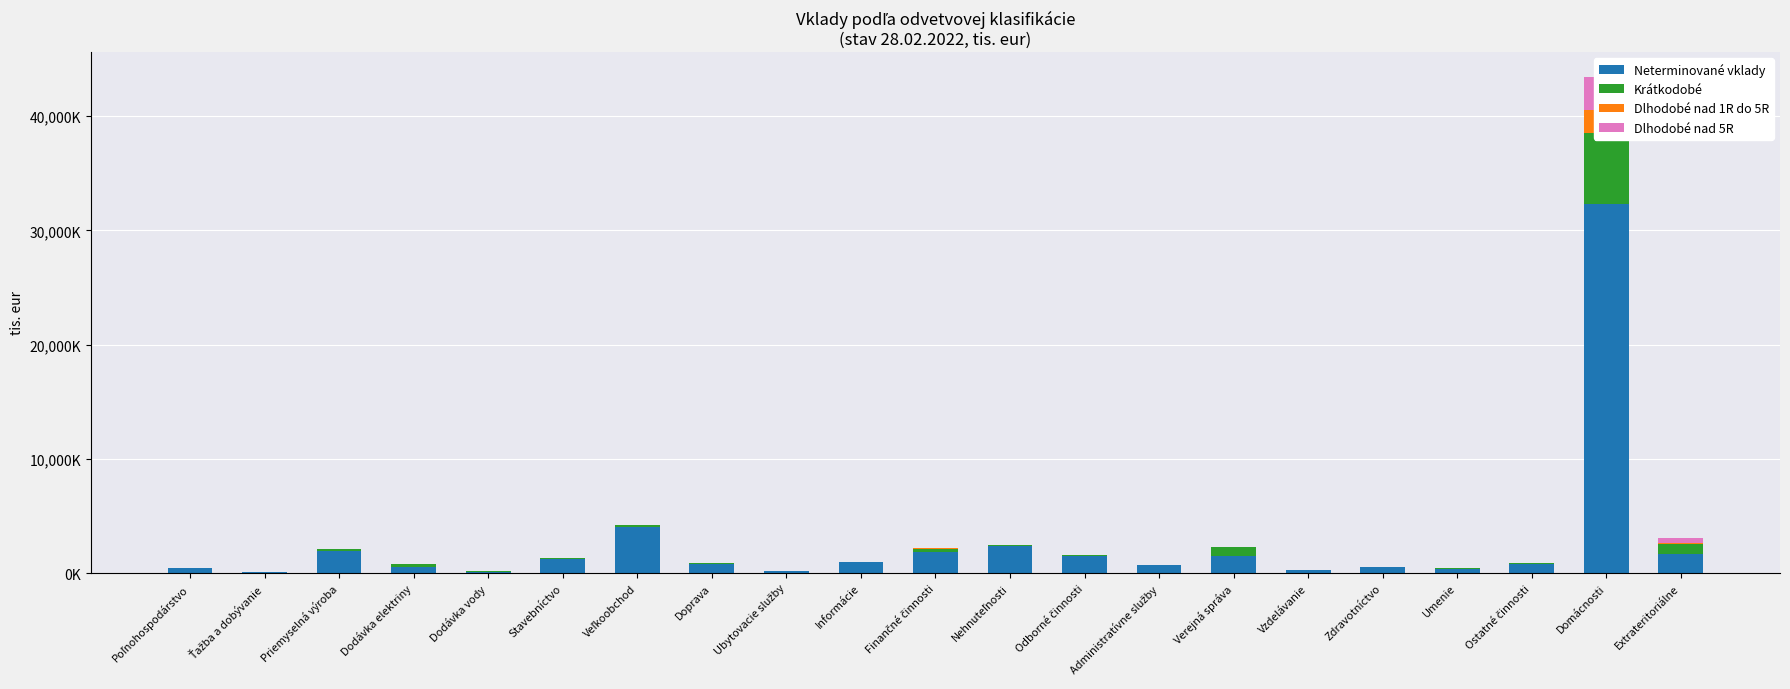

What is the spread (max minus min) of values at Vzdelávanie?

242387